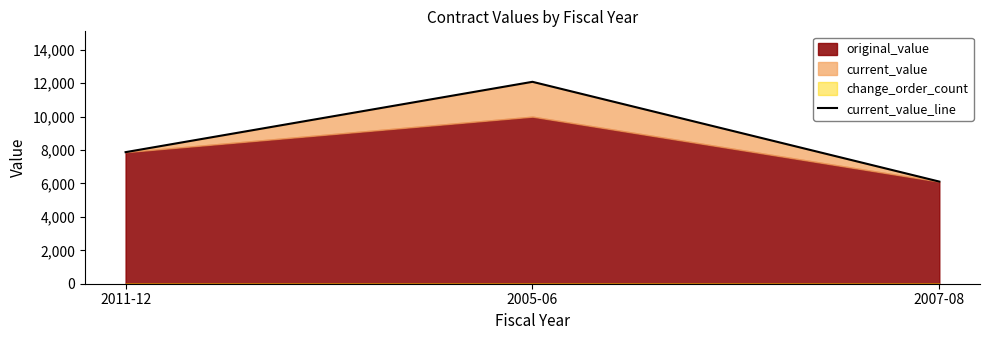

What value does the data have at 2007-08?

6112.8